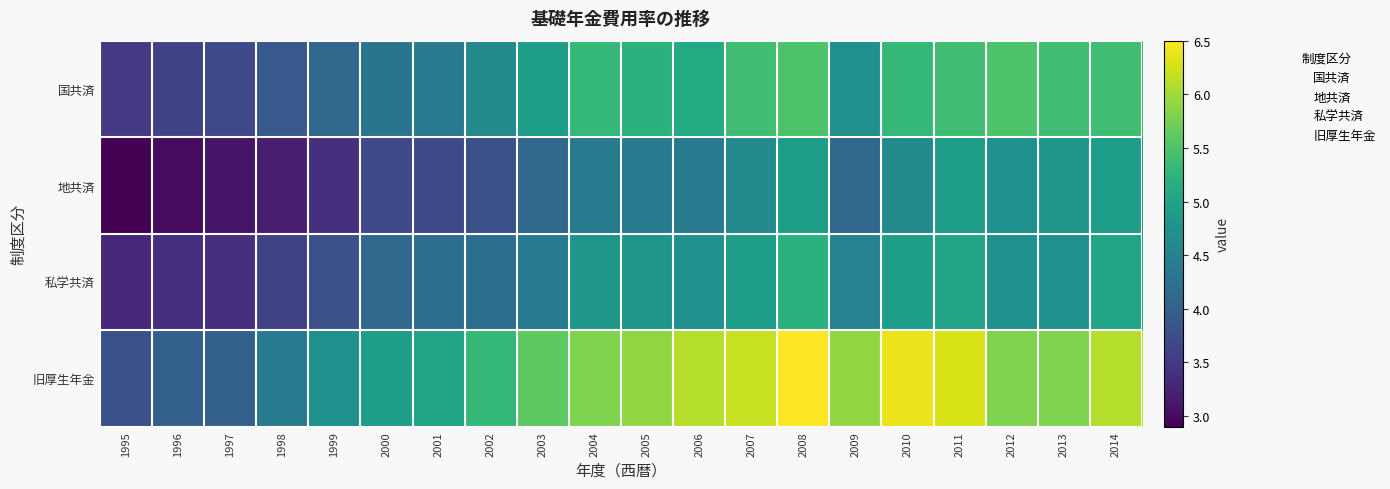

List the series in order of their peak value, lowest first.

地共済, 私学共済, 国共済, 旧厚生年金